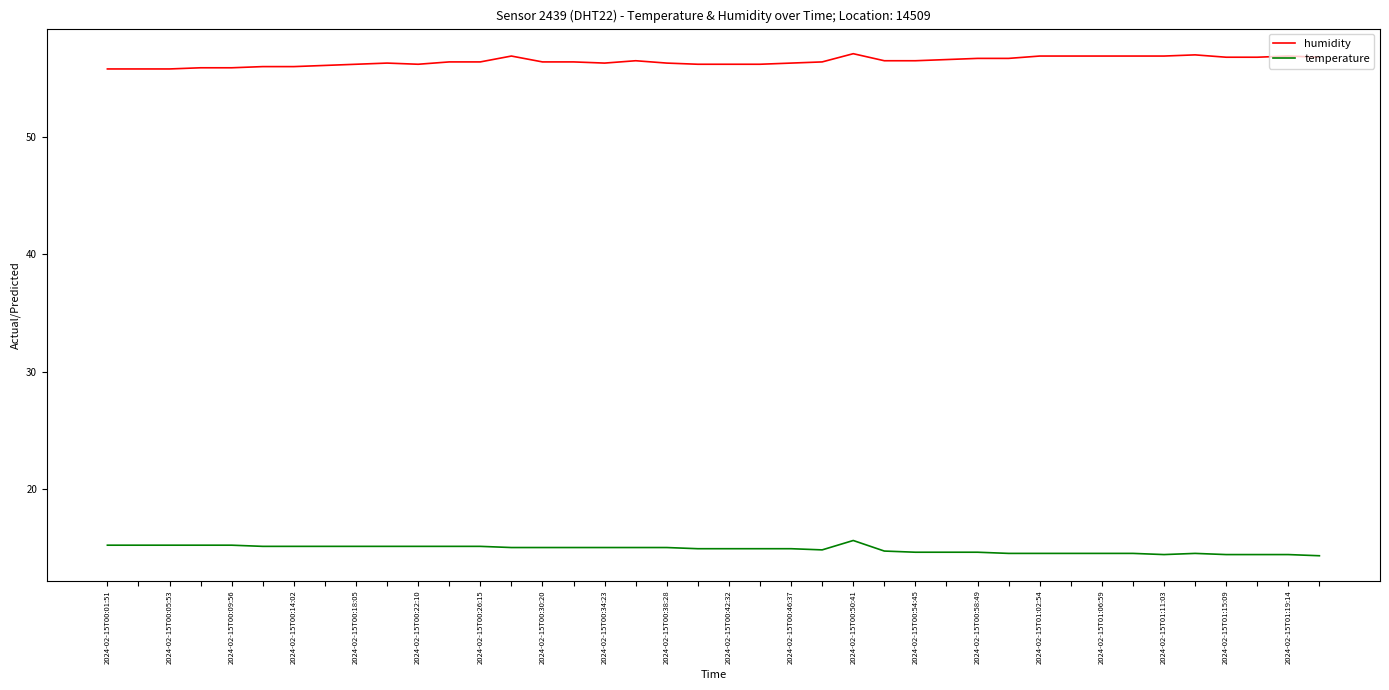

What is the greatest value displayed?

57.1